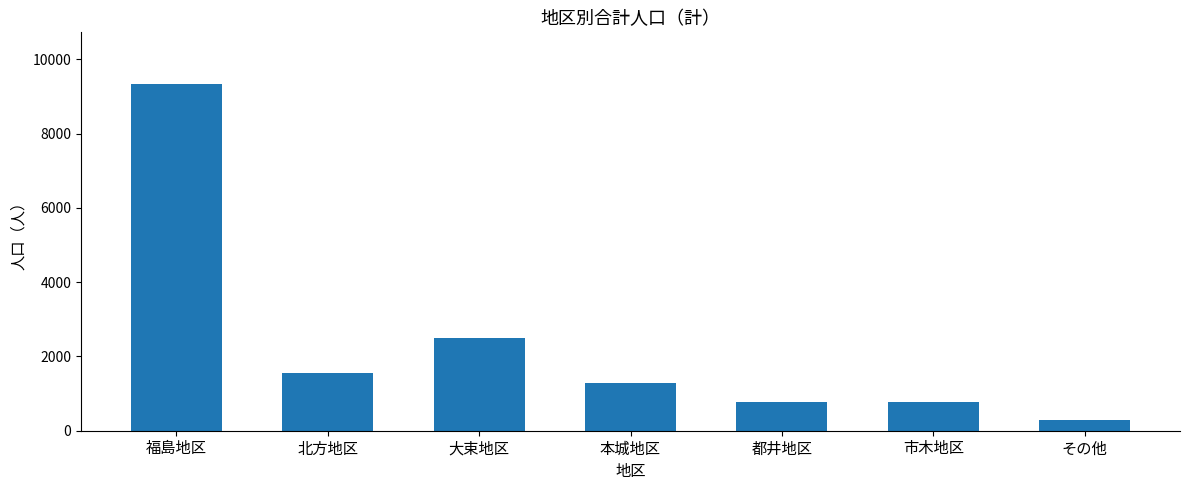

What is the approximate value at その他, to the nearest 50?

300